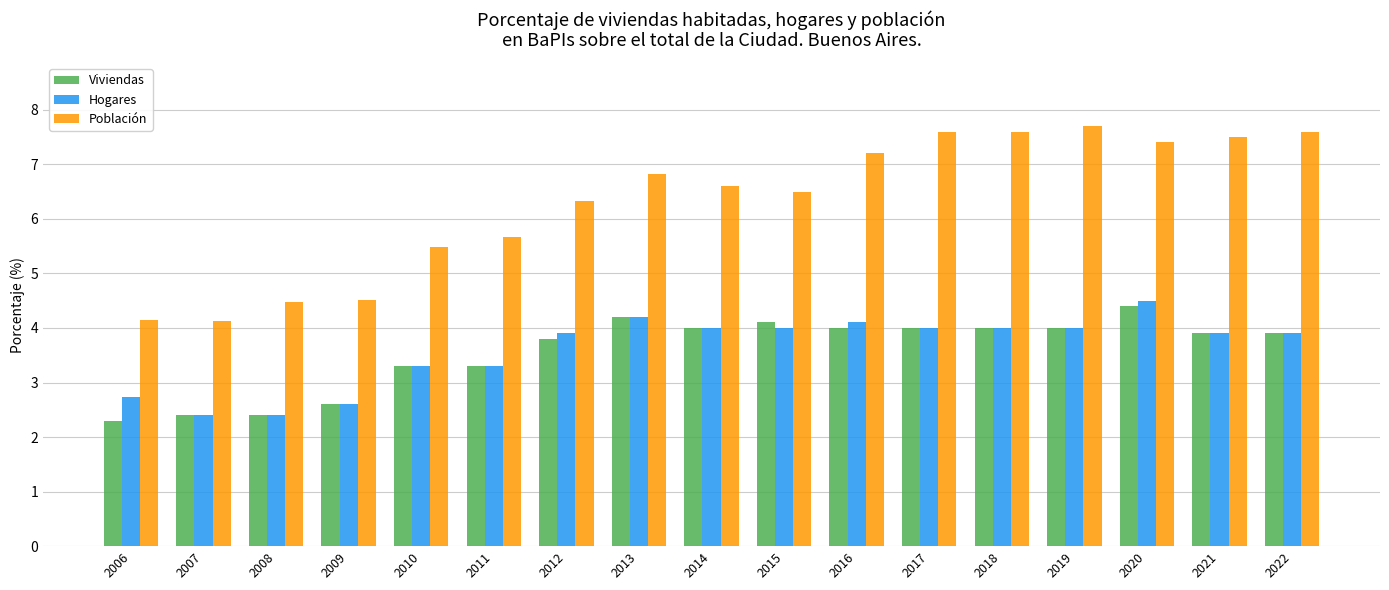

The Viviendas series shows 6.8 at 2018. True or false?

False